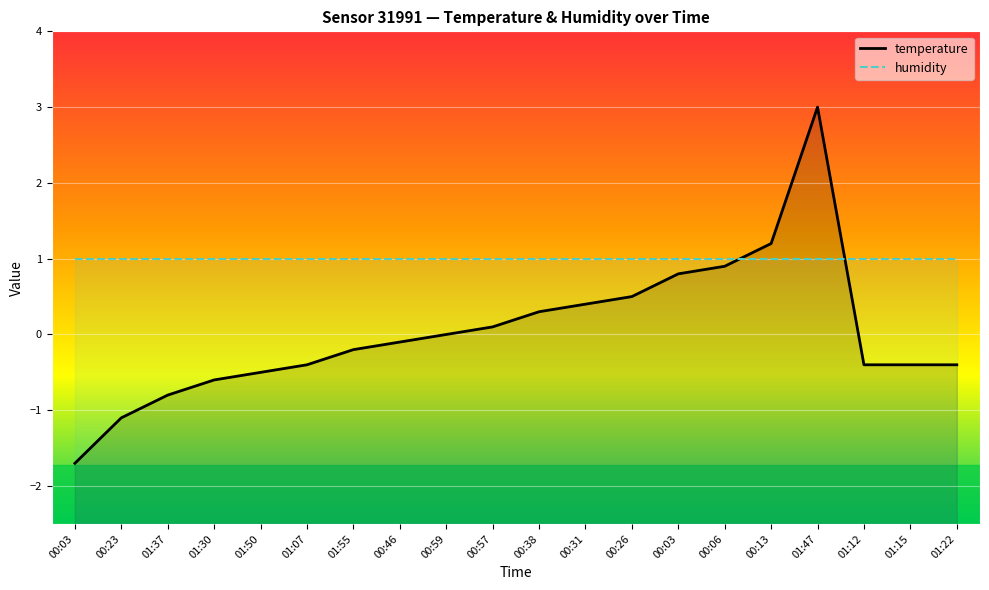

Is it true that temperature equals 0.7 at 01:47?

False